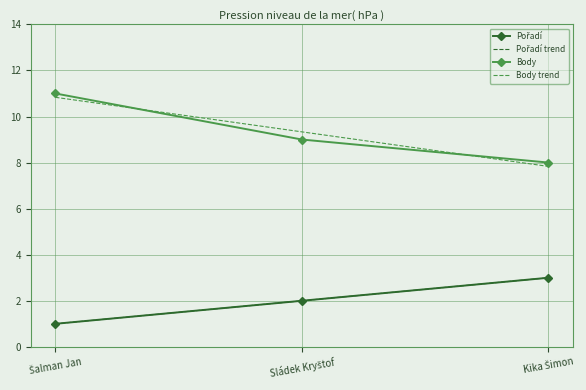

How many lines are shown in the chart?

4